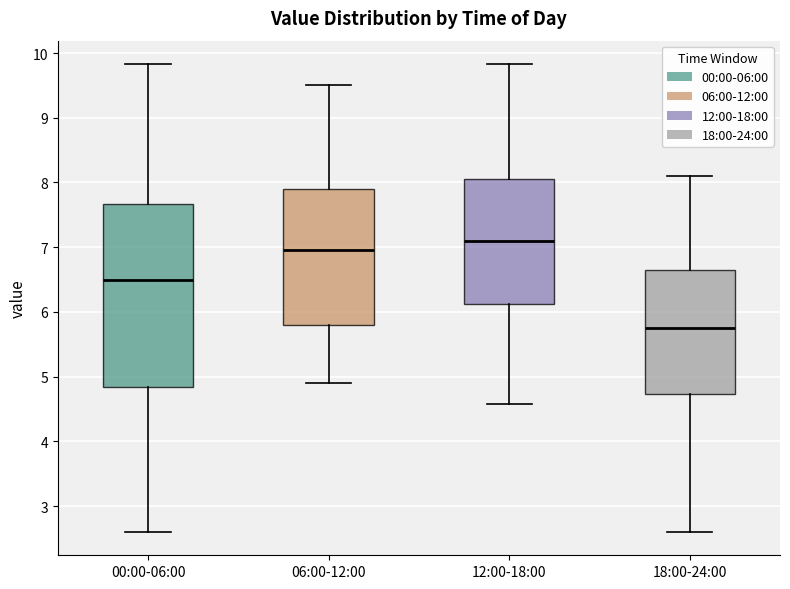

Where is the upper edge of the box for 00:00-06:00 on the y-axis? The values are not printed on the chart, so give them approximately, as read against the axis.

7.7